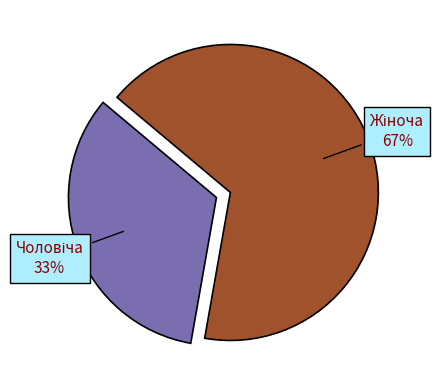

Does any single category account for the majority?

Yes